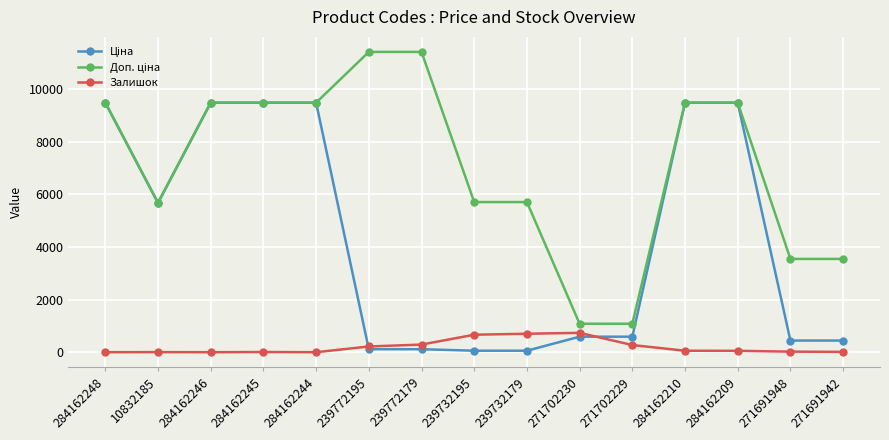

What is the value of the Залишок point at the 10th from the left?

736.0